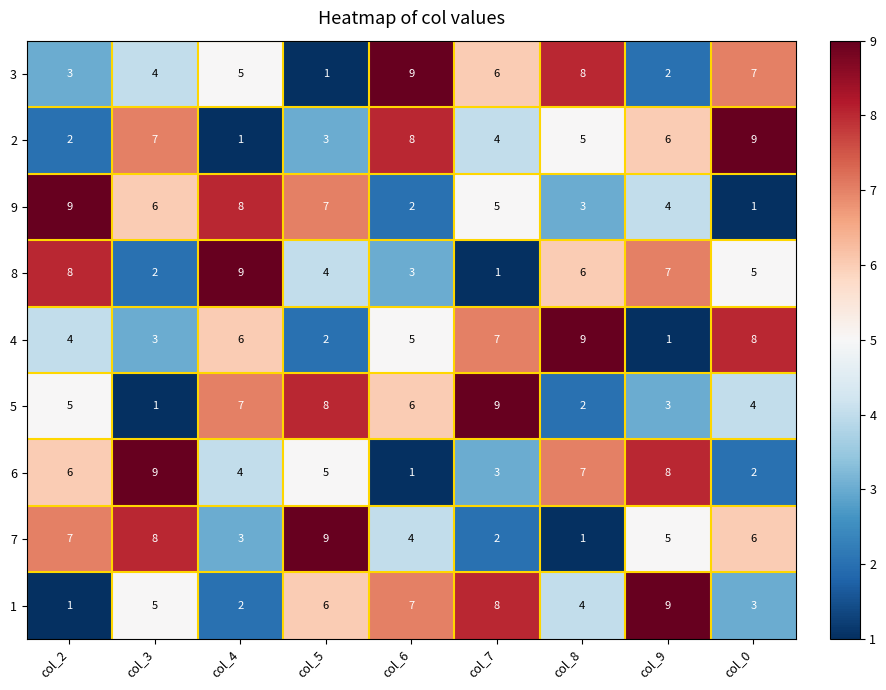

How many categories are shown in the chart?

9